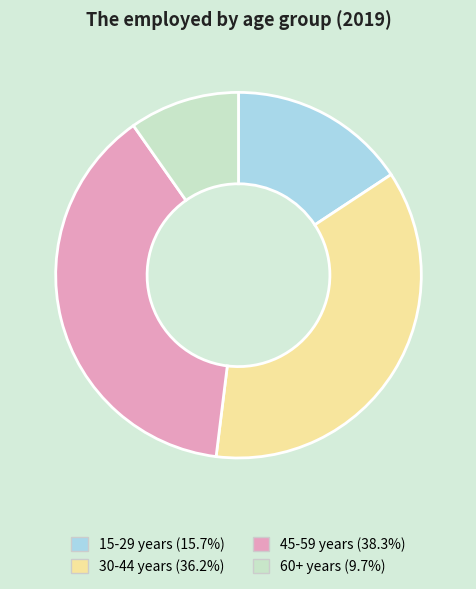

True or false: 60+ years accounts for 10% of the total.

True